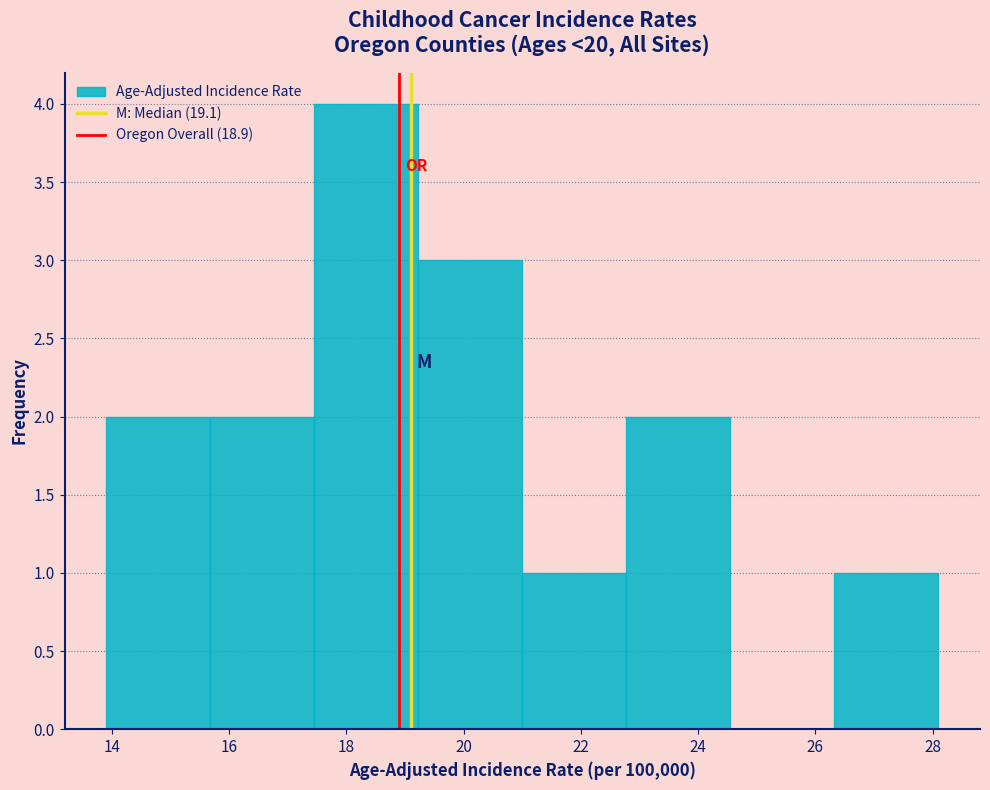

Reading left to right, transcribe this chart: for each bar, give the range it covers on the x-axis and its height. Neither the bar edges nor the heights are printed on the chart, so give them approximately, as read against the axes.

14.0 to 15.6: 2
15.6 to 17.4: 2
17.4 to 19.2: 4
19.2 to 21.0: 3
21.0 to 22.8: 1
22.8 to 24.6: 2
24.6 to 26.4: 0
26.4 to 28.2: 1